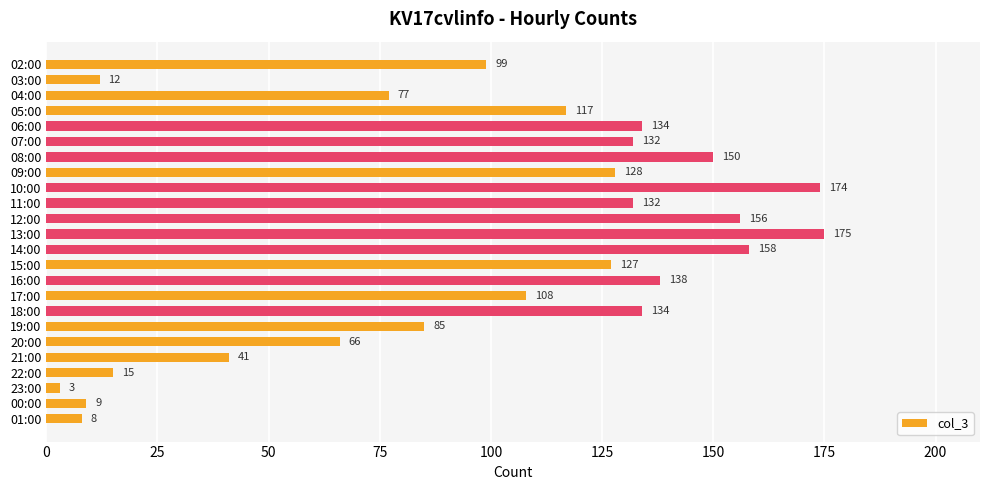

What is the sum of all values?

2378